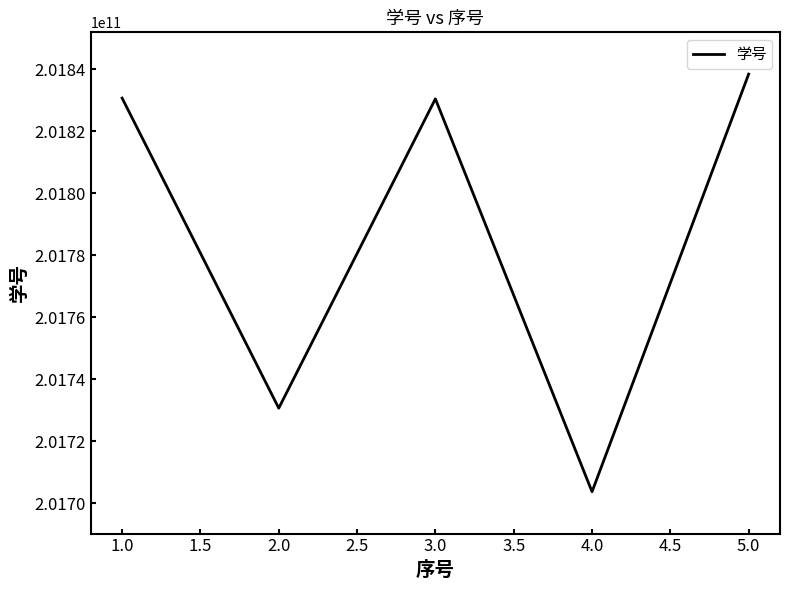

At which label does the data first exceed 201830510336?

1.0